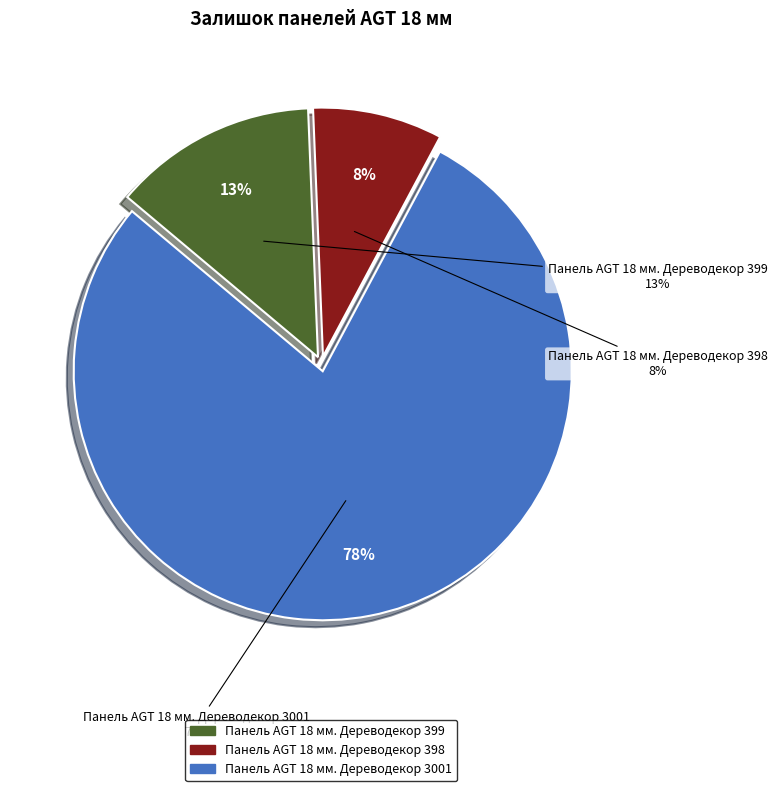

Count the number of slices in the pie.

3